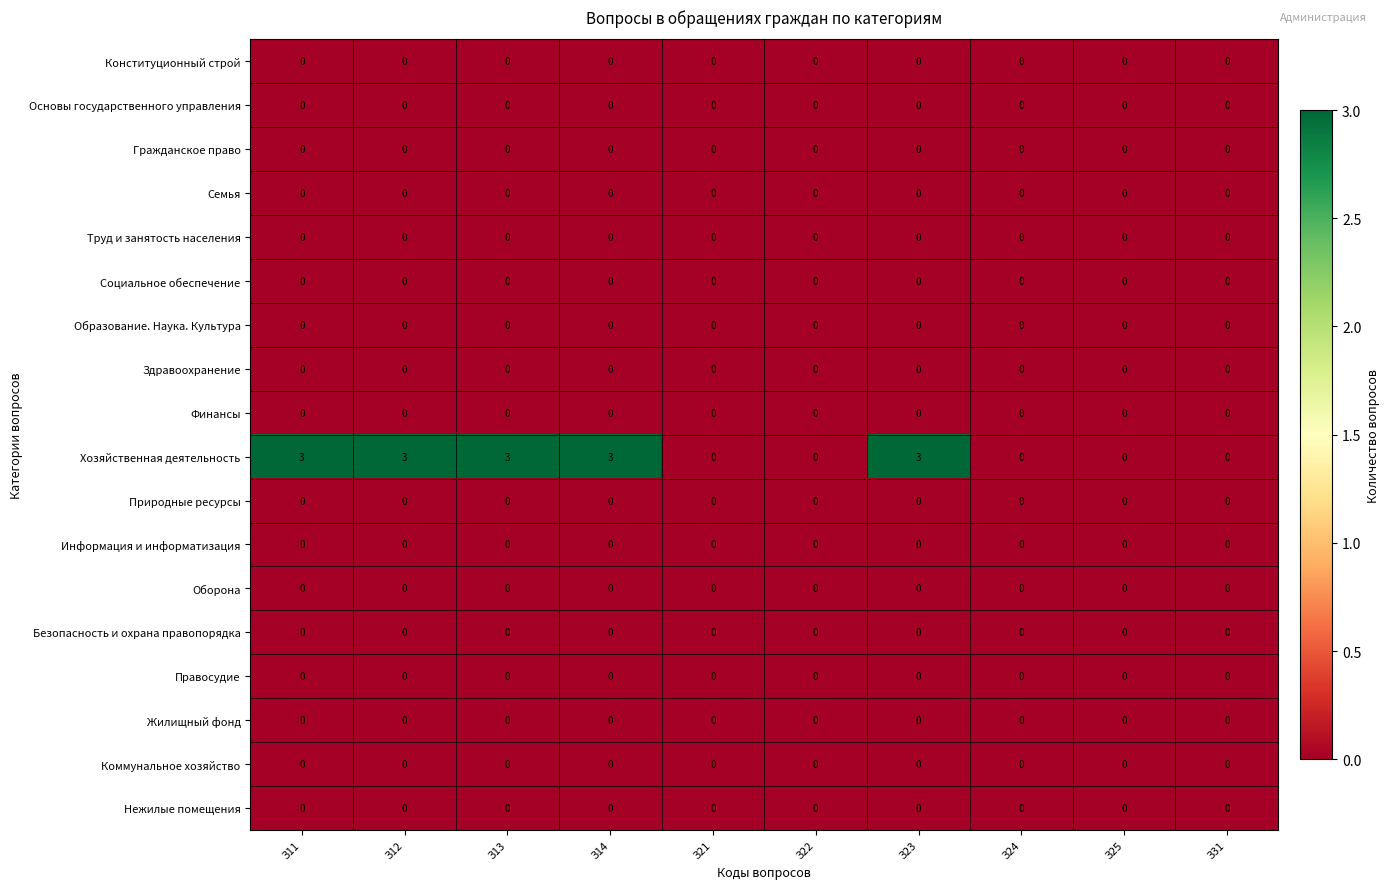

Count the number of categories in the chart.

10